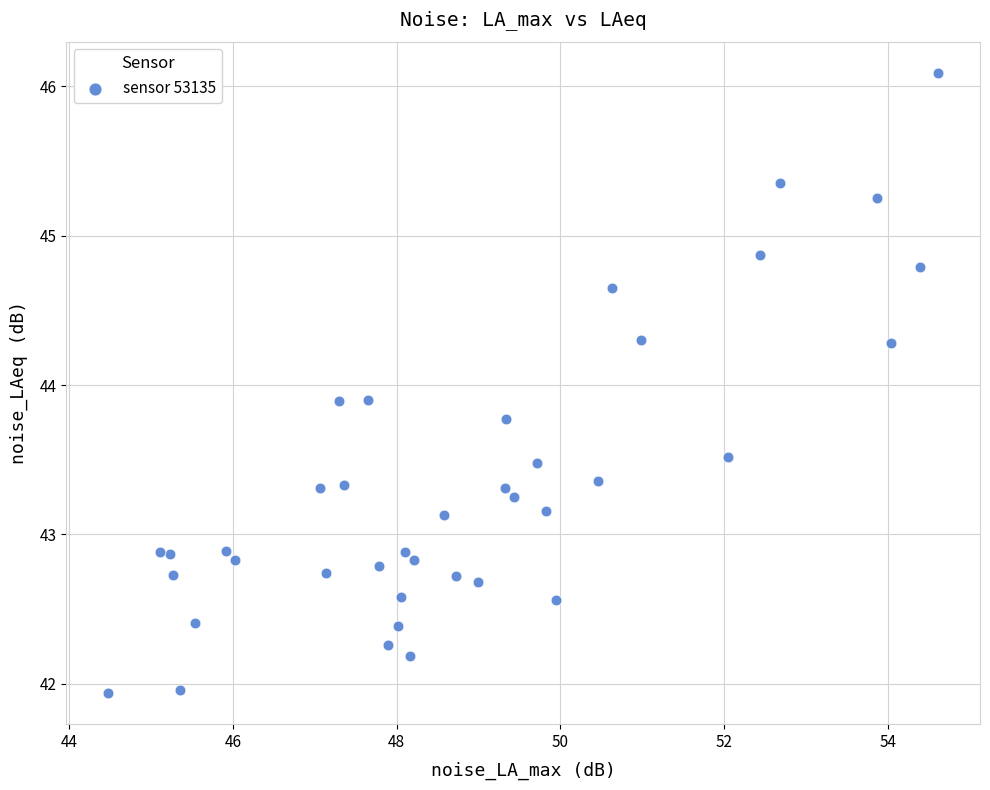

What is the range of X values (max minus min)?

10.1